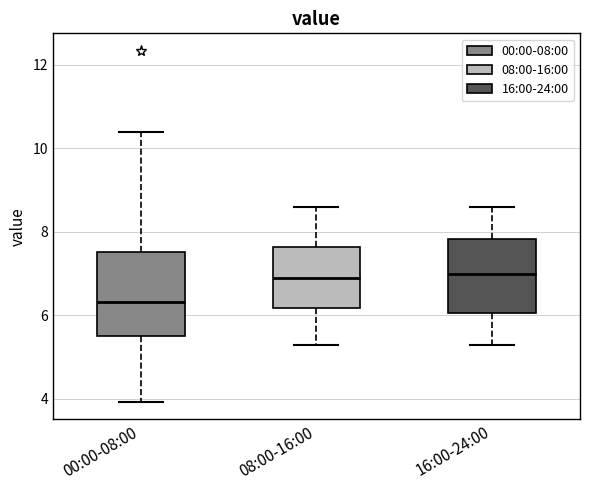

Which box is the tallest, from its lower edge to its upper edge?

00:00-08:00